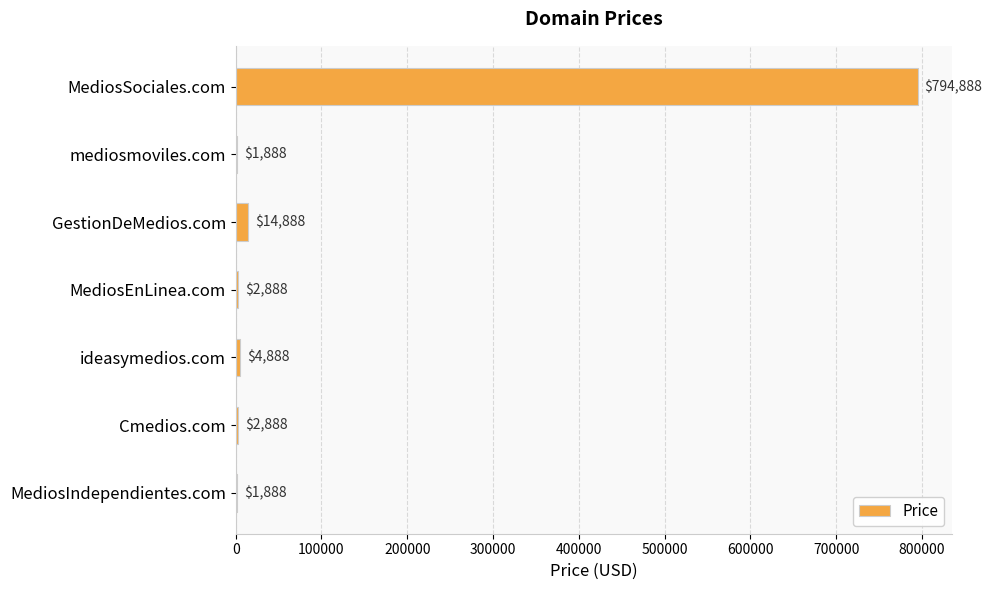

At which label is the value closest to 398388?

GestionDeMedios.com